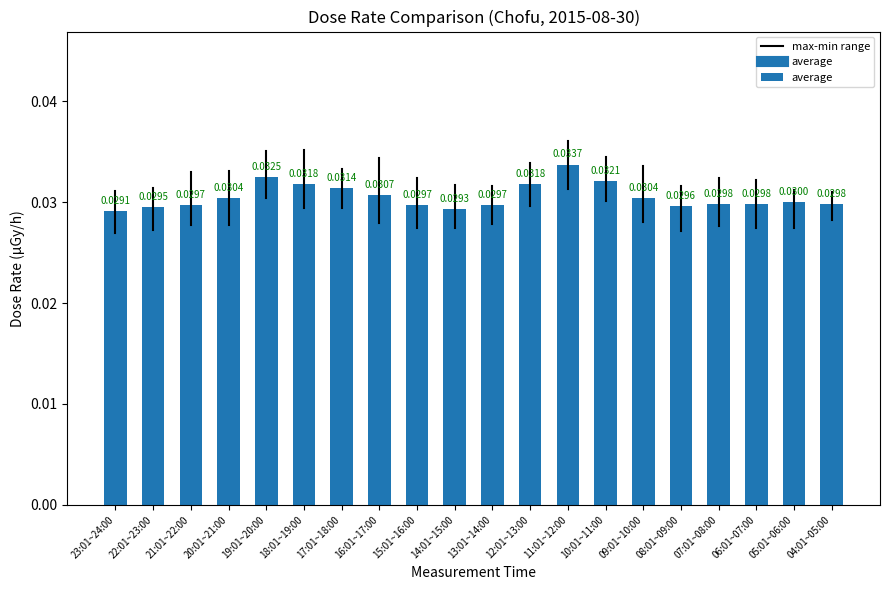

How many bars are there in total?

20